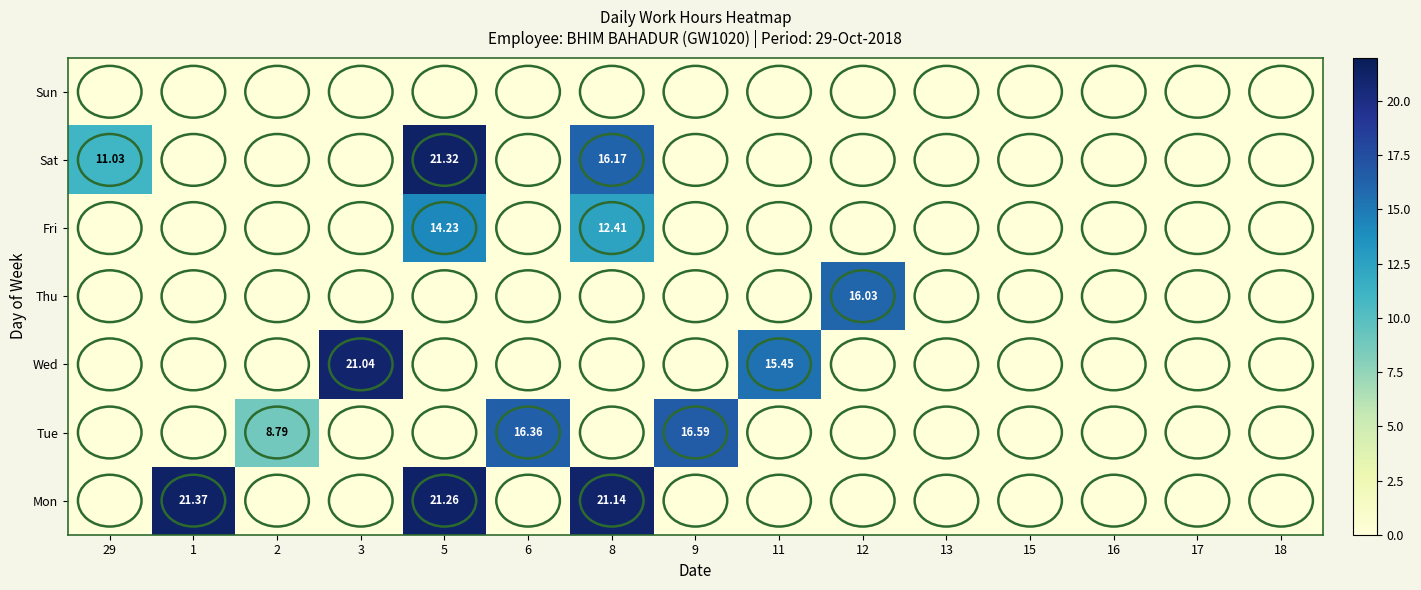

How many values in the Tue series exceed 0?

3